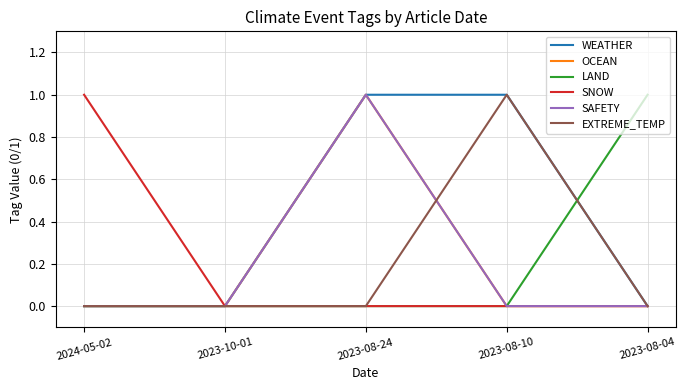

True or false: WEATHER has a value of 0 at 2024-05-02.

False